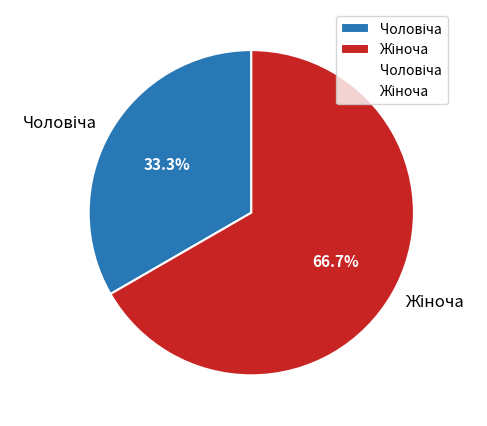

Is there a majority slice in this chart?

Yes